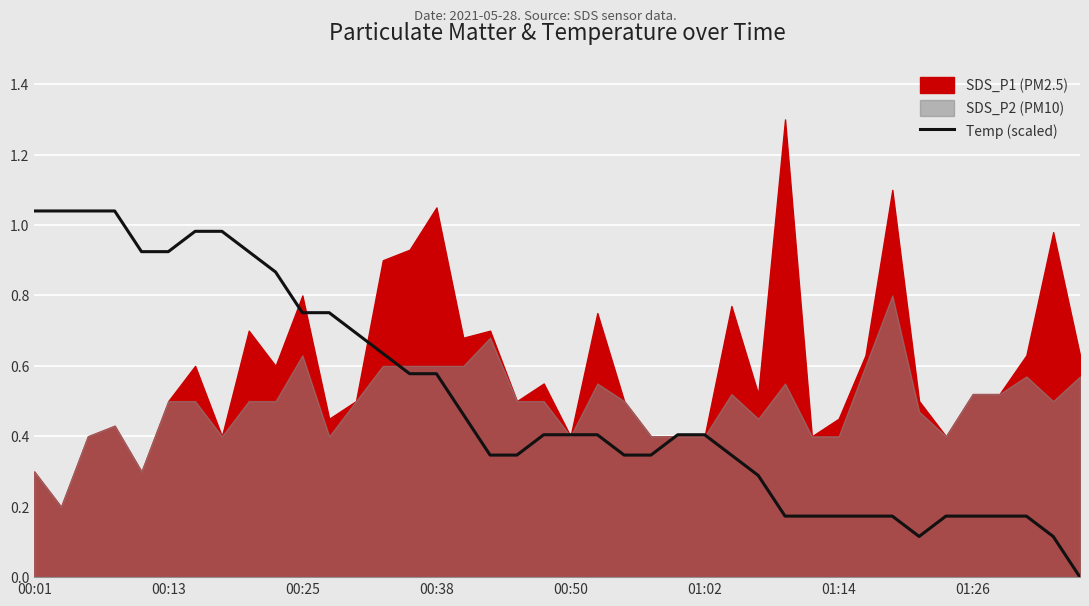

What is the difference between the values at 23 and 31?

0.2